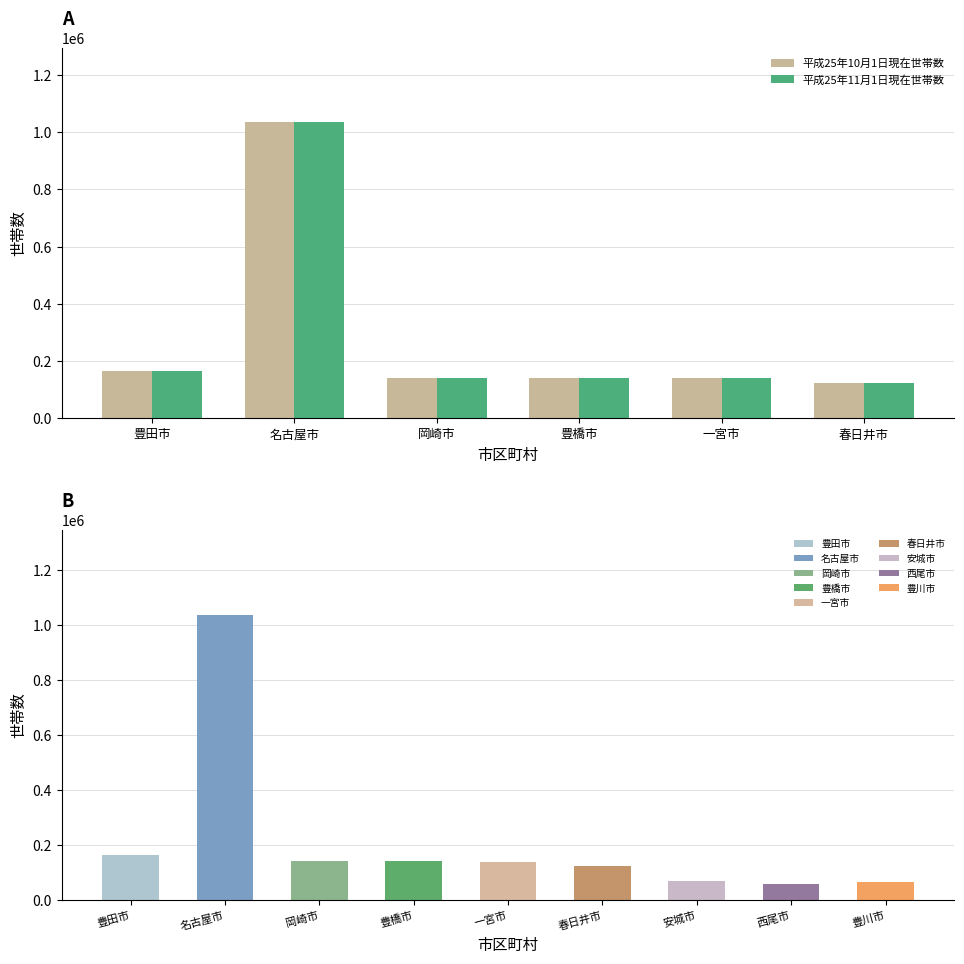

What is the approximate value of 平成25年11月1日現在世帯数 at 一宮市, to the nearest 50?

140200